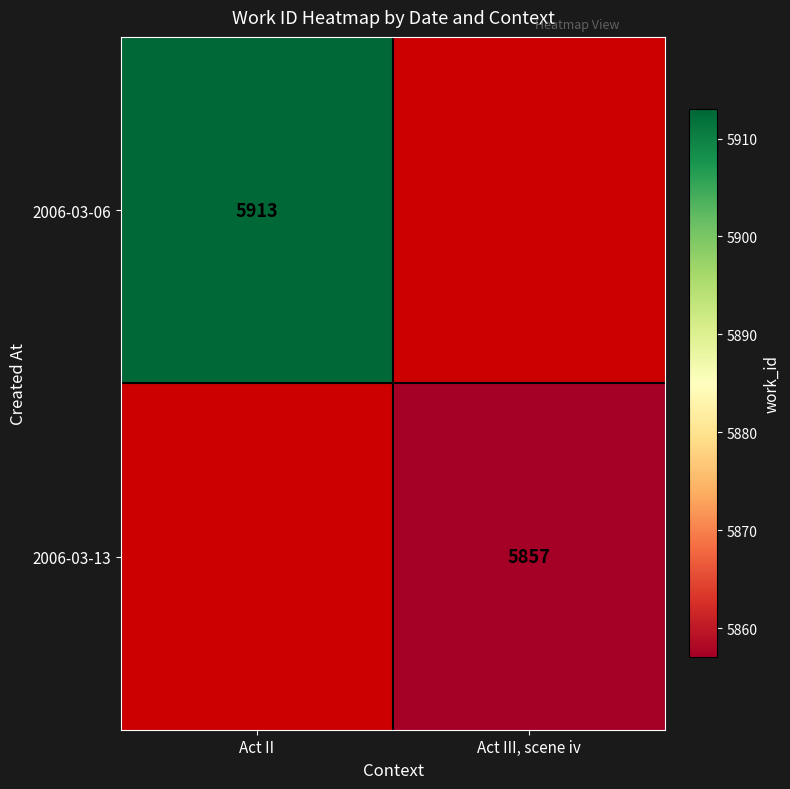

At how many categories does at least one series exceed 5909?

1